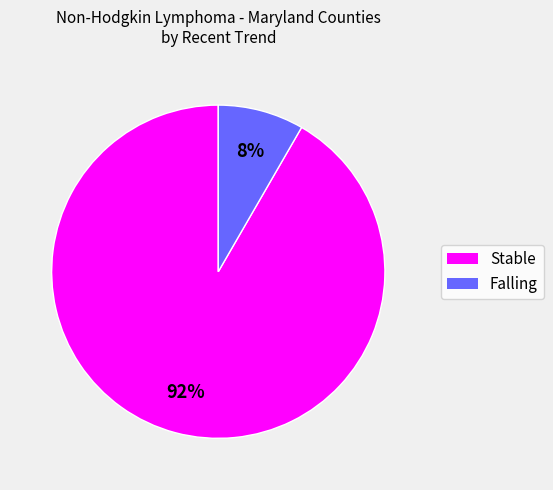

To the nearest percent, what is the average slice percentage?

50%